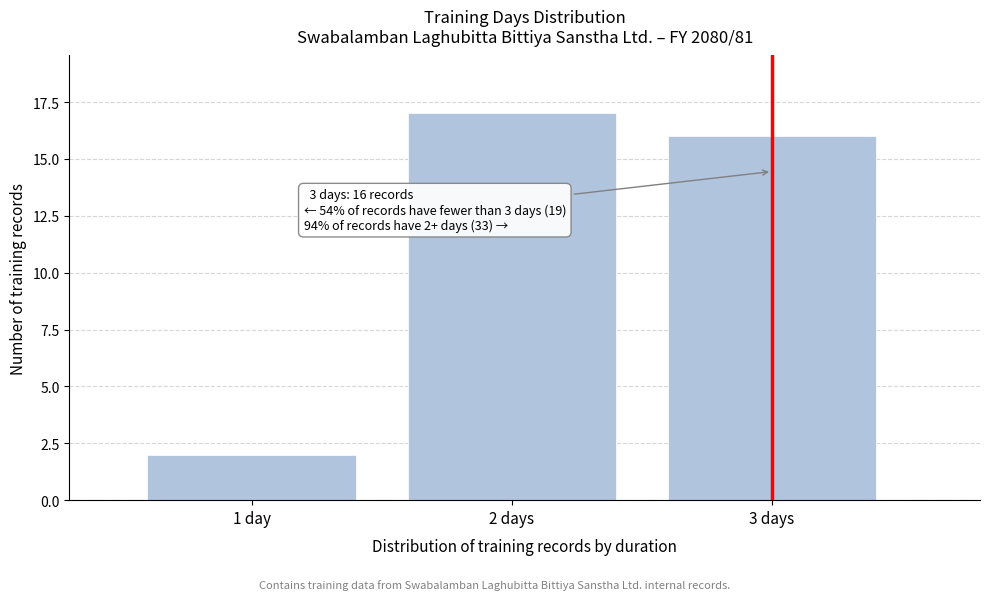

Reading left to right, extract all data points from this chart.

1 day=2	2 days=17	3 days=16